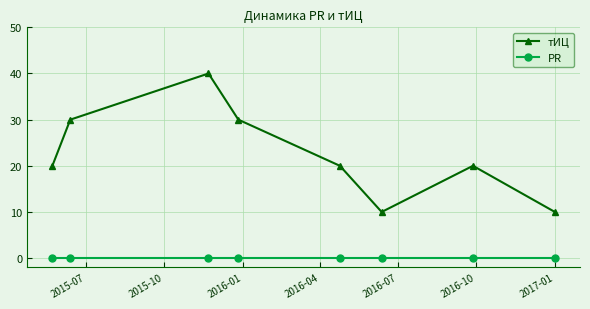

How many interior local peaks does the тИЦ series have?

2